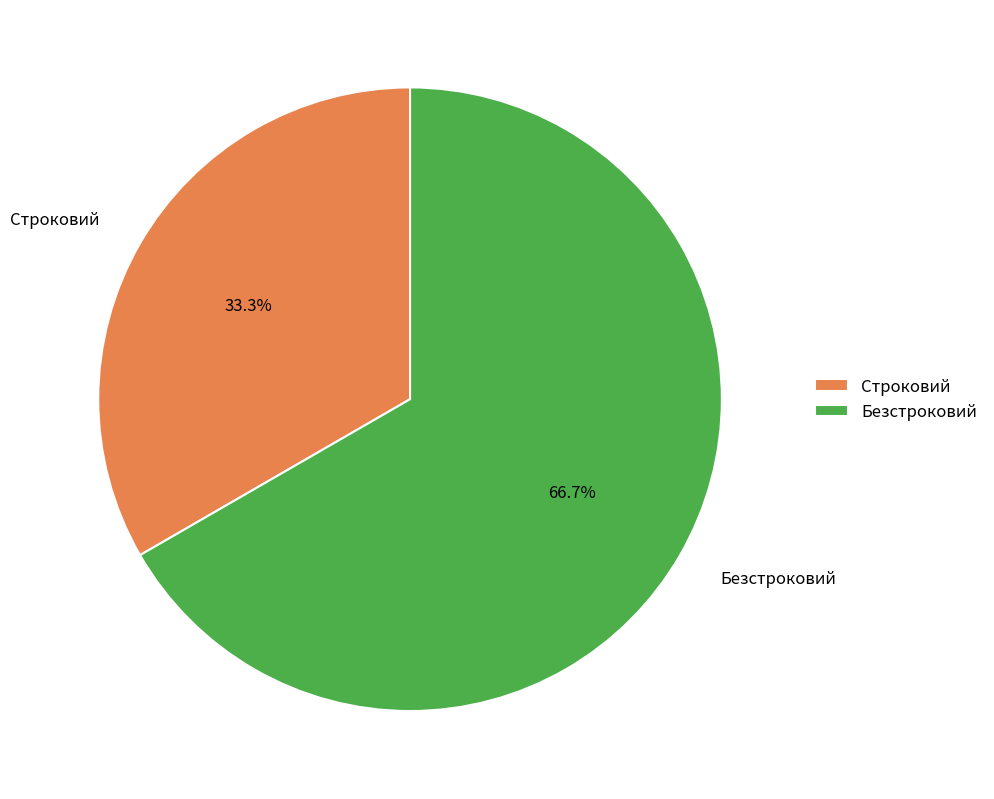

To the nearest percent, what percentage of the pie is Безстроковий?

67%